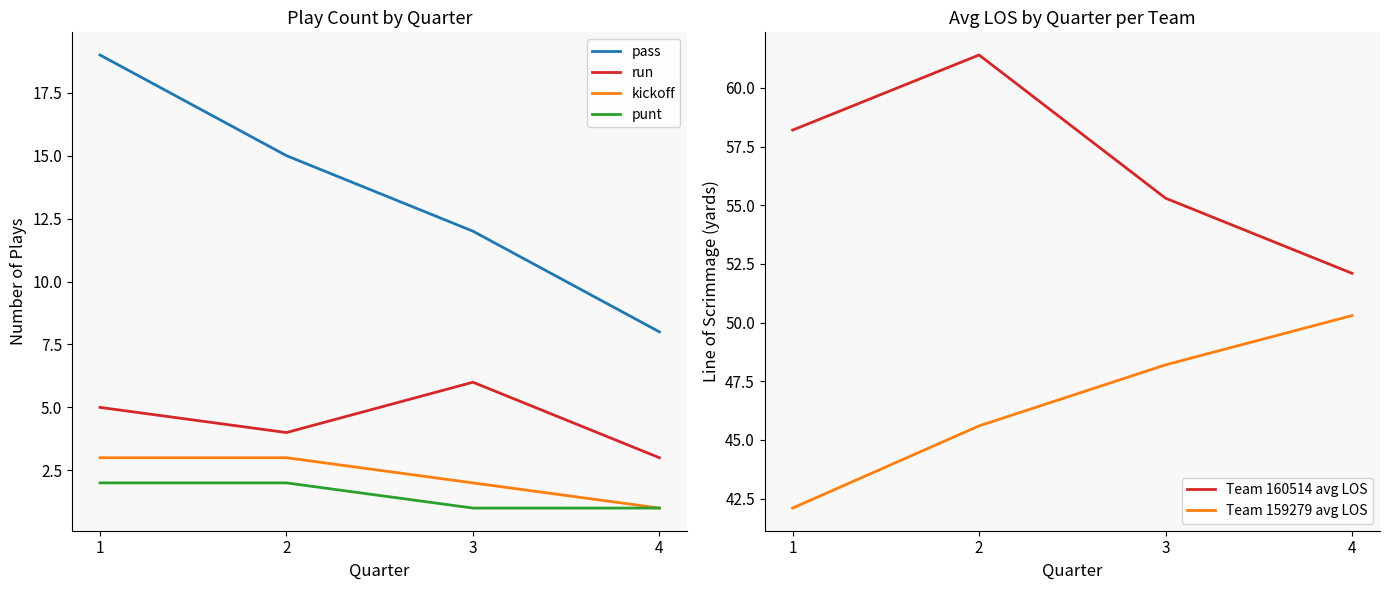

How many kickoff values are between 2 and 3?

3